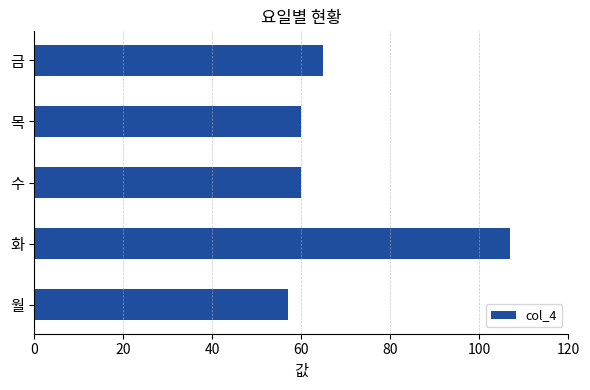

At which category does the chart reach its minimum across all series?

월